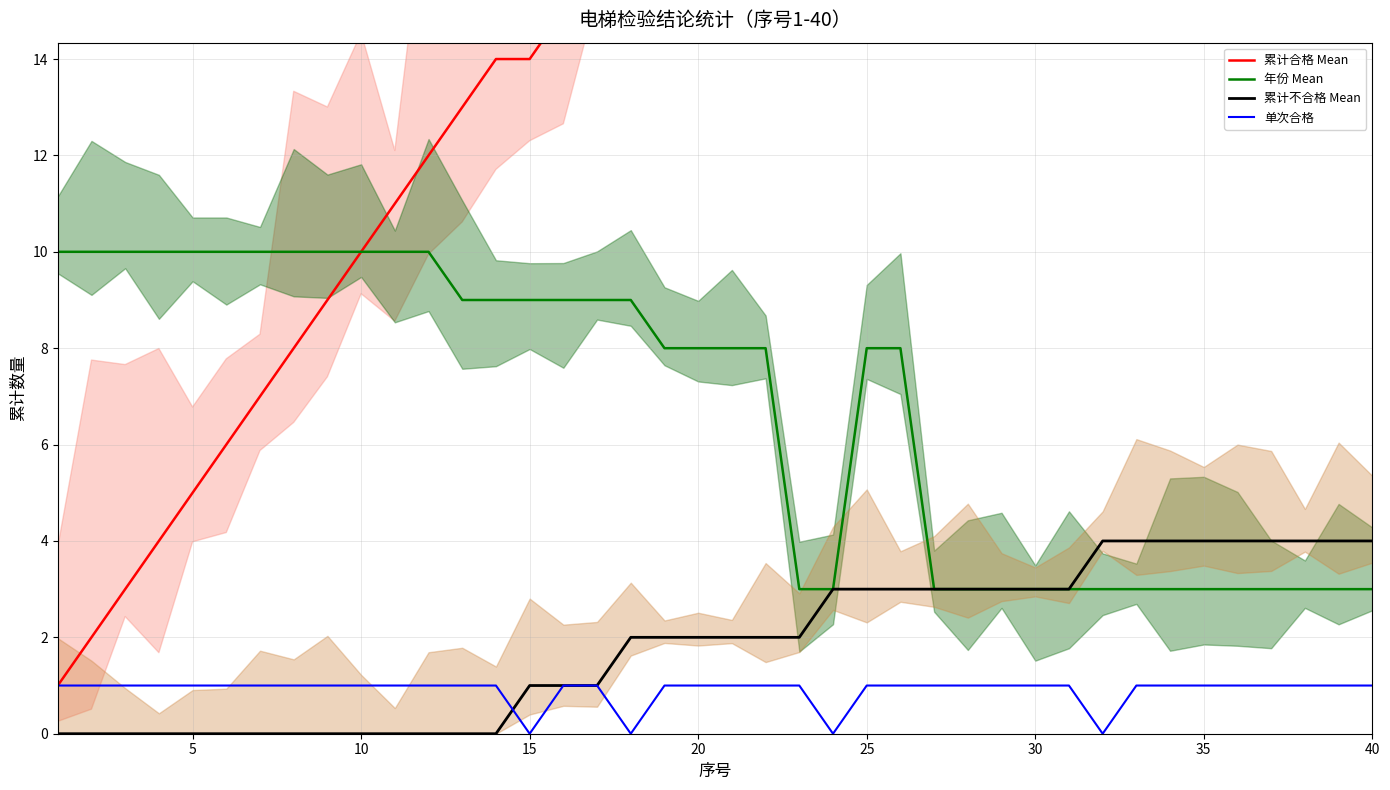

True or false: 累计合格 Mean has more than 0 interior local peaks.

False